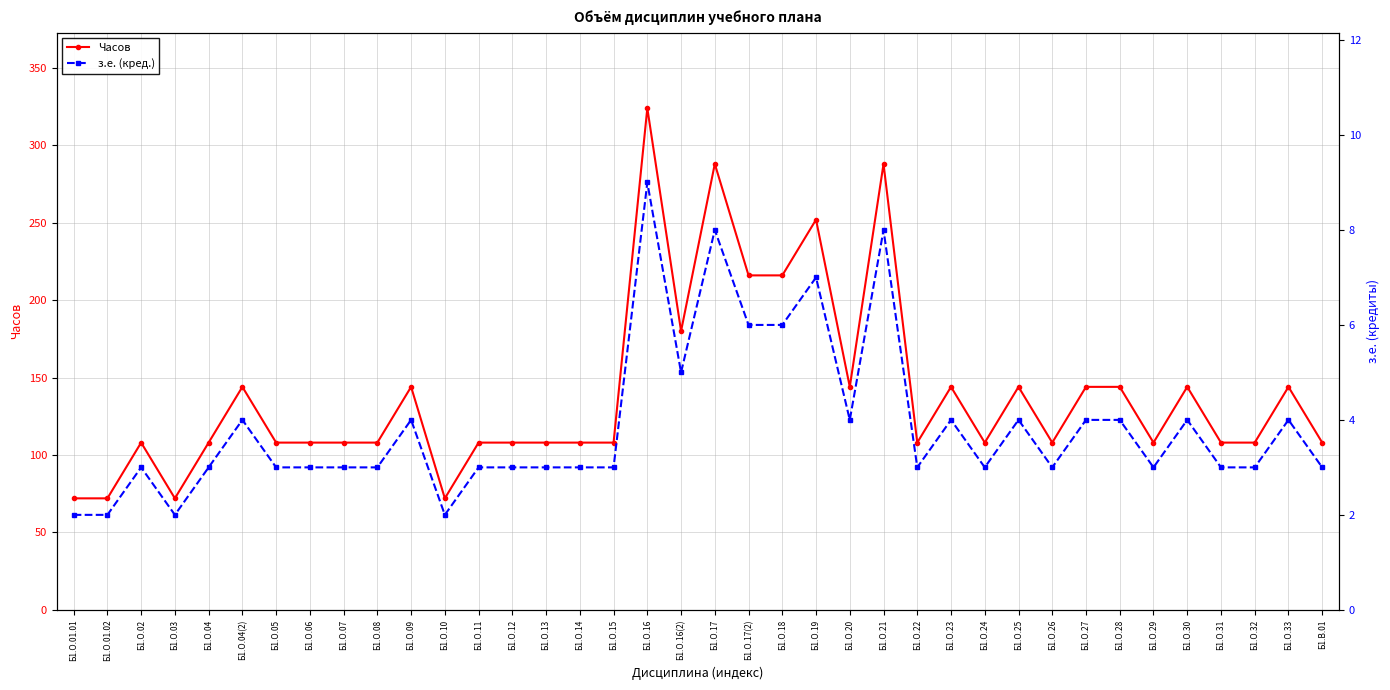

Where is Часов nearest to the value 198?

Б1.О.16(2)